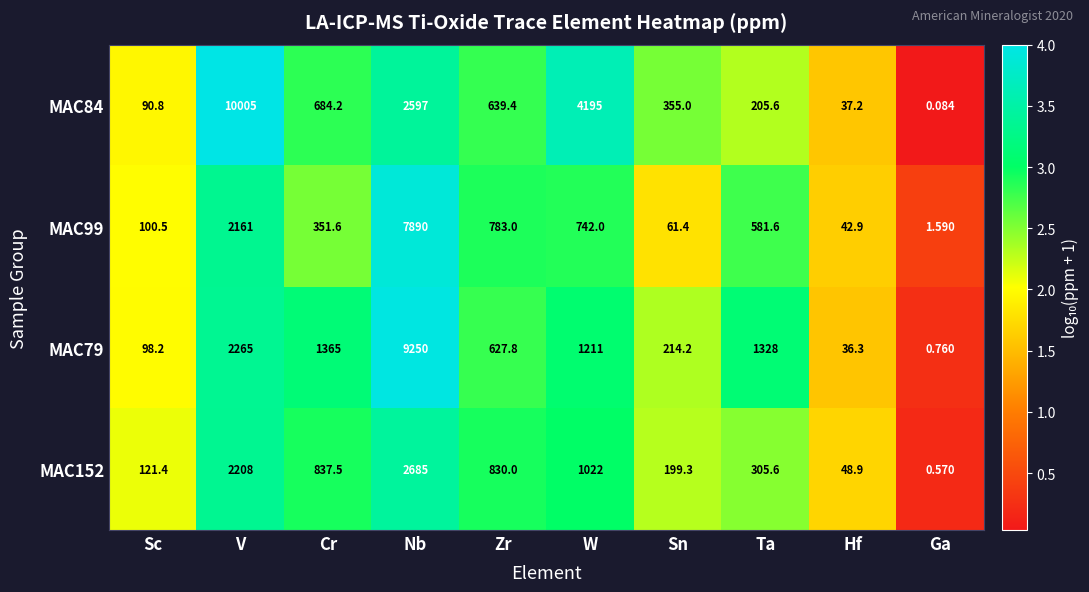

At which category does the chart reach its peak across all series?

V